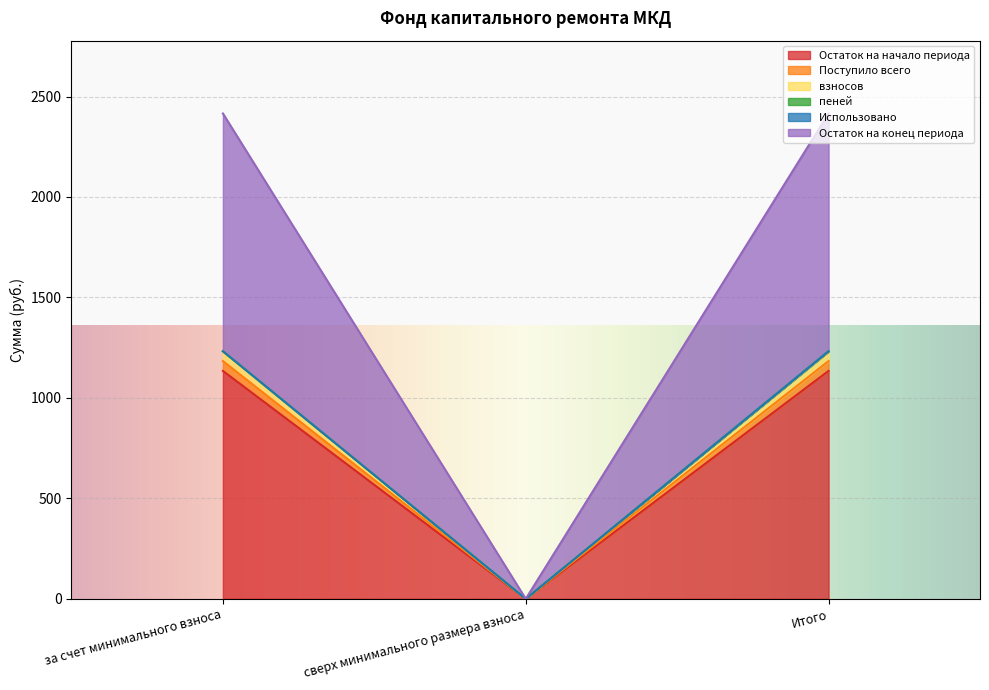

What position from the right is сверх минимального размера взноса?

2